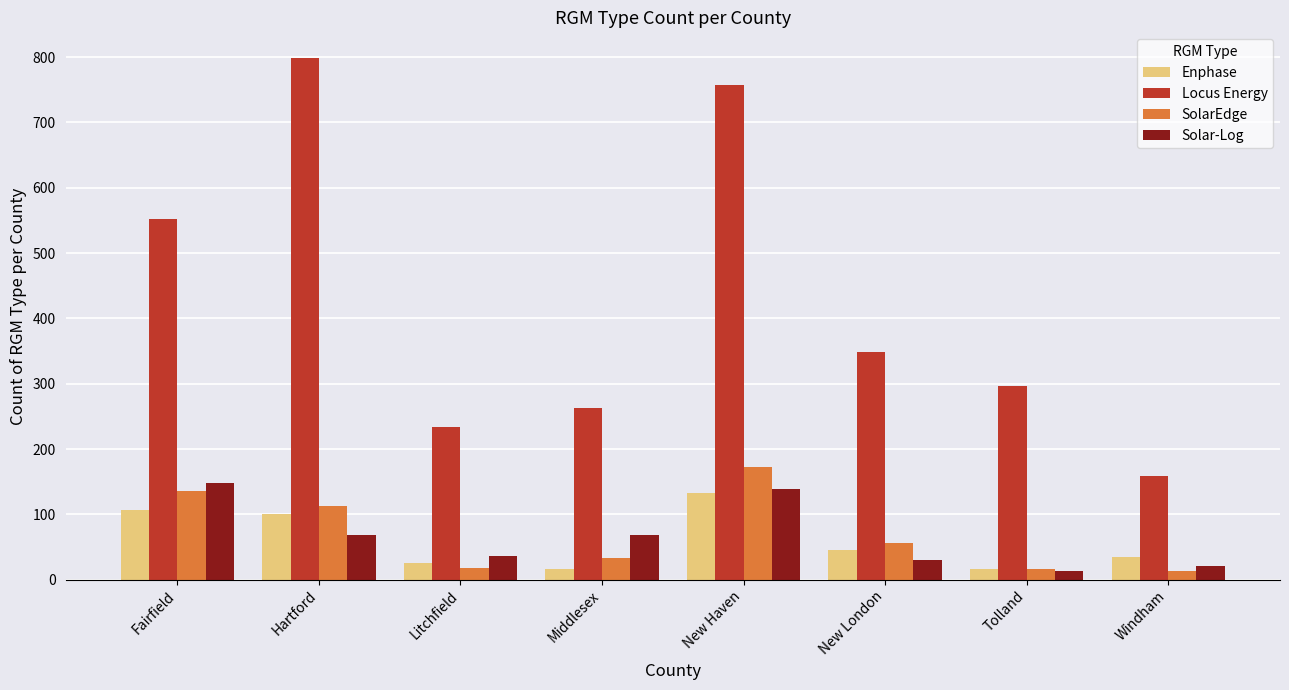

Where does the Enphase series first go above 45?

Fairfield